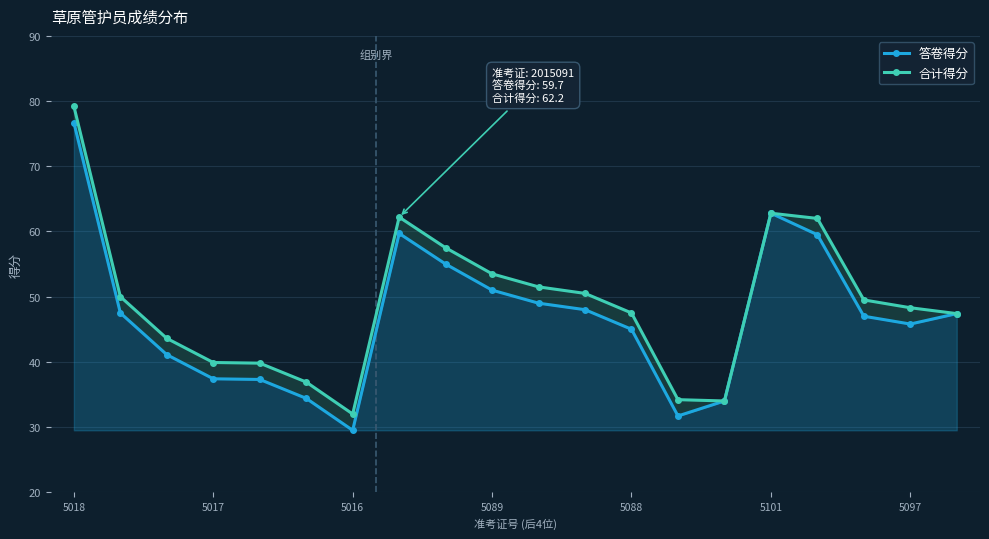

At which category is the sum across all series the highest?

5018